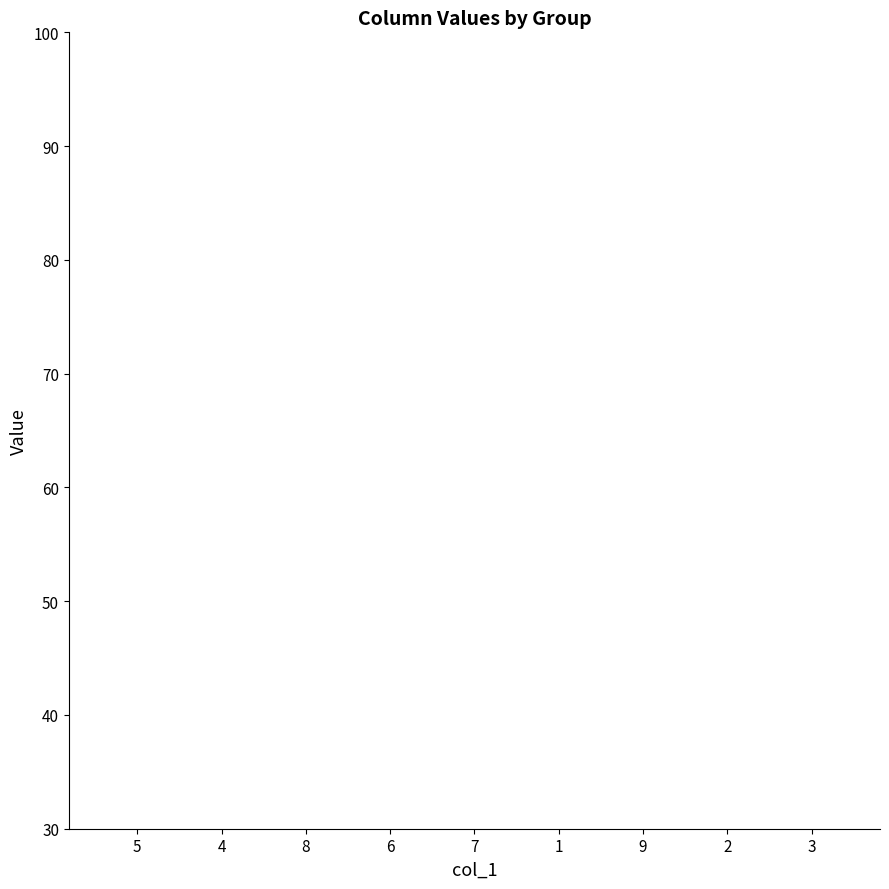

List the labels in order of value, smallest first.

2, 1, 7, 6, 3, 4, 5, 9, 8